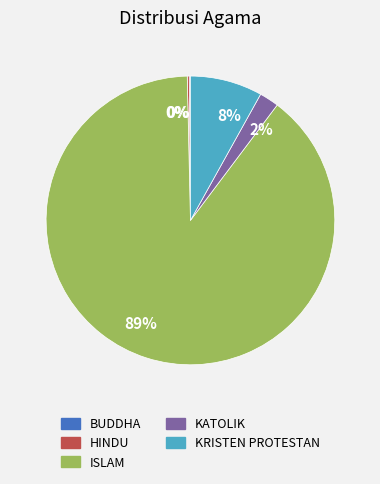

Is there any slice that represents more than half of the pie?

Yes